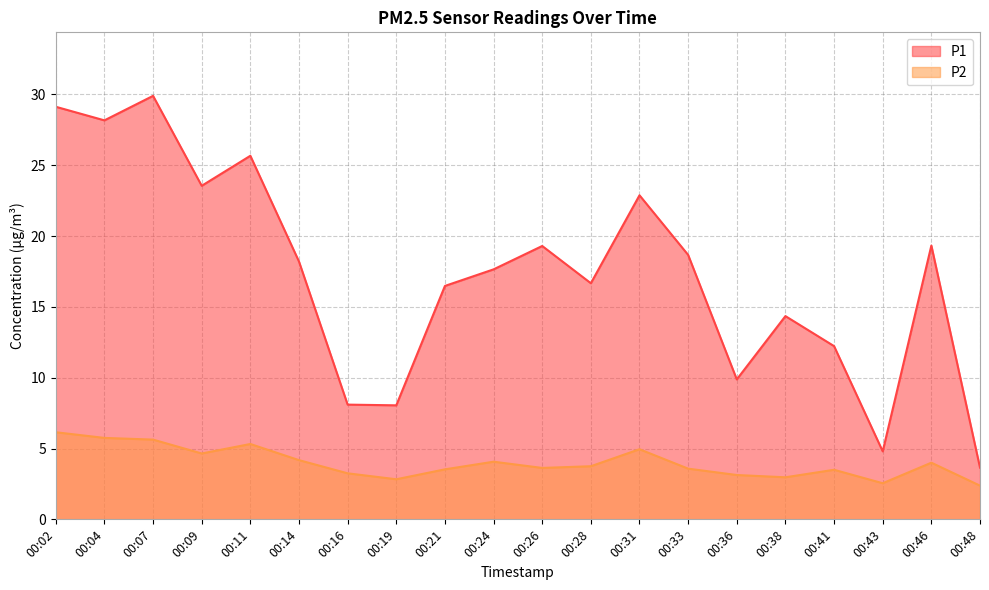

At which category does the chart reach its peak across all series?

00:07